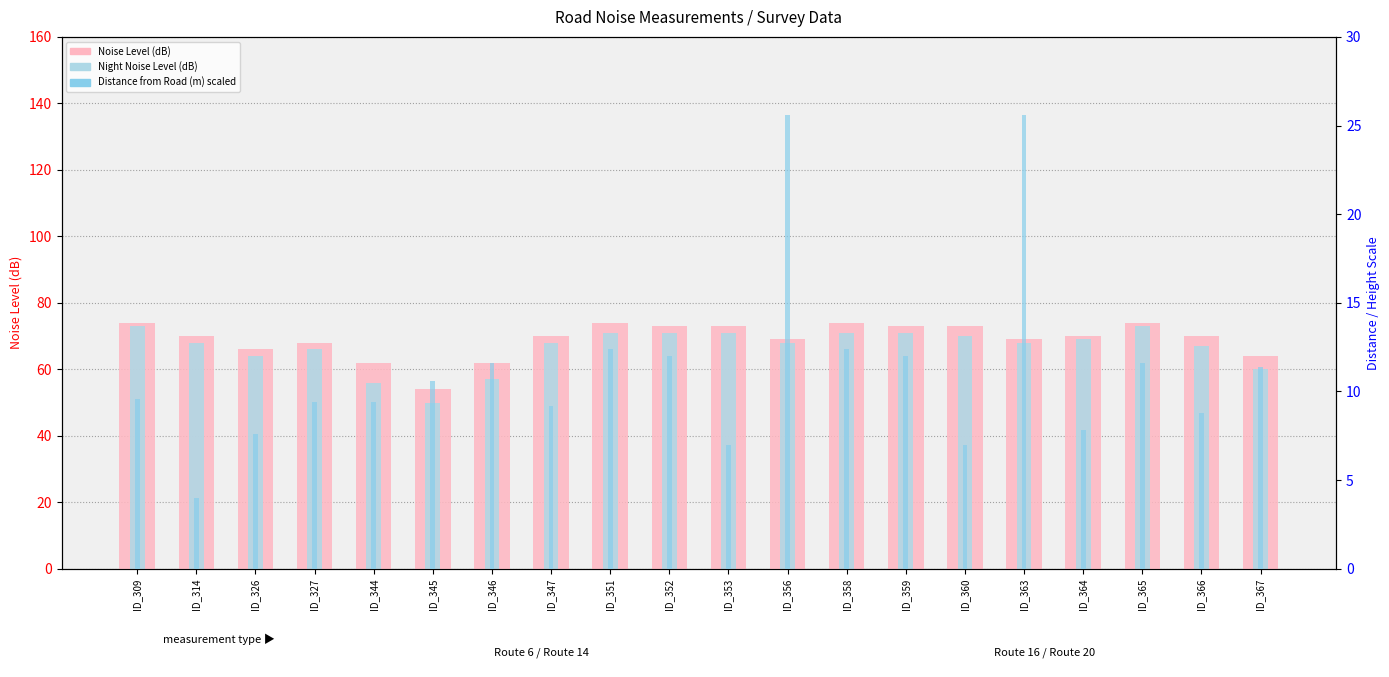

List the series in order of their peak value, highest first.

Noise Level (dB), Night Noise Level (dB), Distance from Road (m)